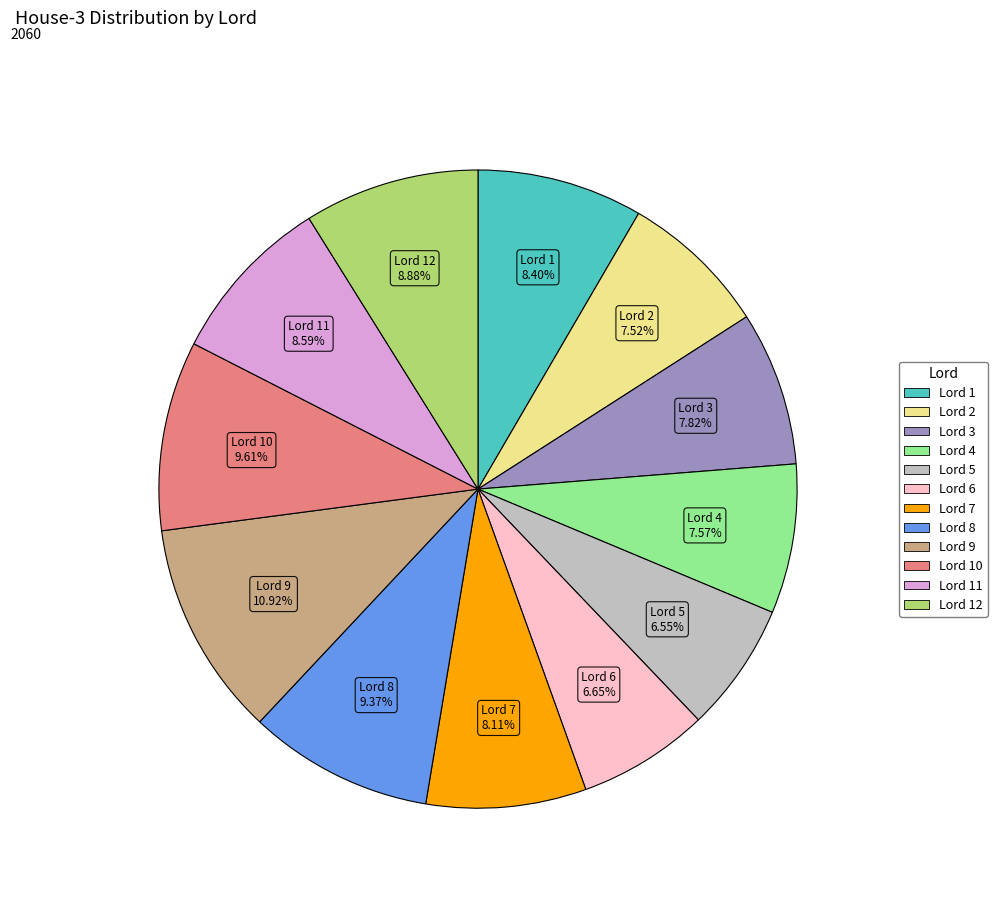

How many slices are in this pie chart?

12